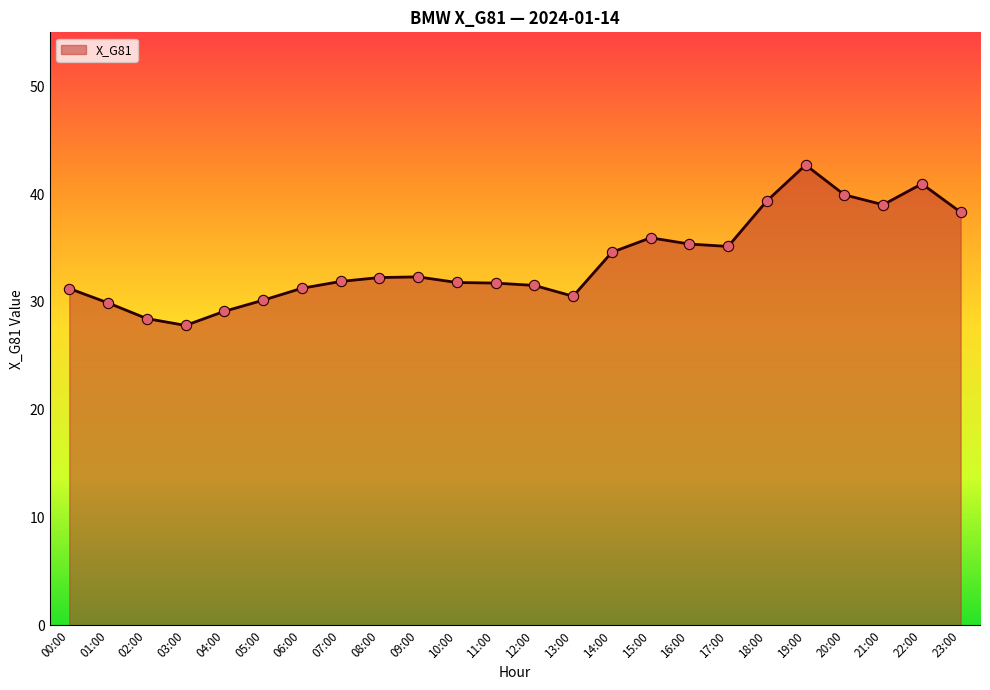

What is the change in value from 00:00 to 11:00?

+0.5